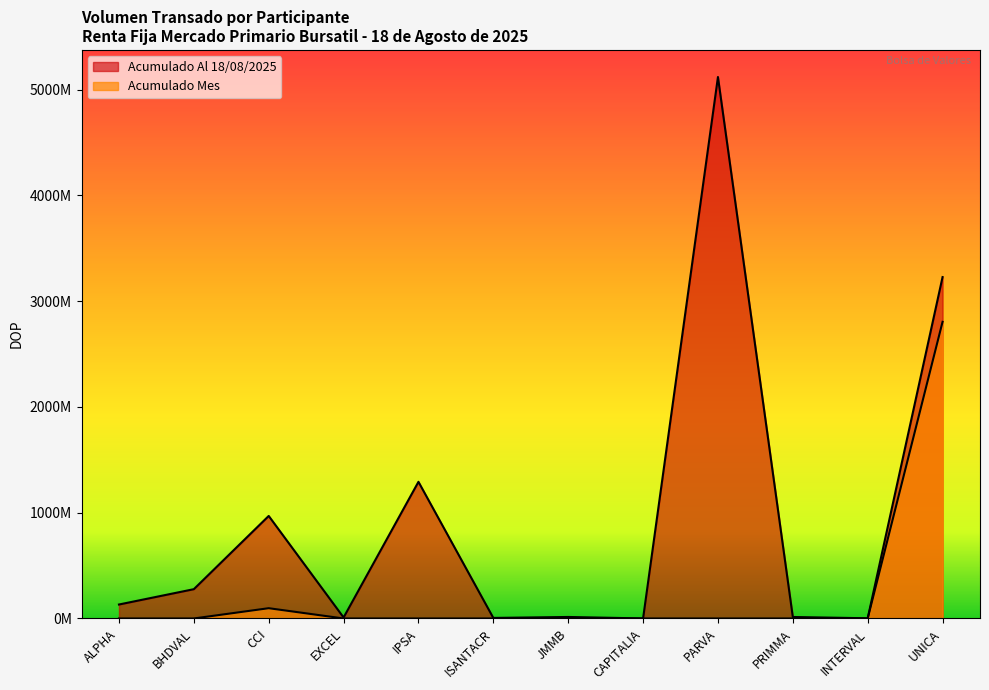

What is the maximum value shown in the chart?

5119705352.1